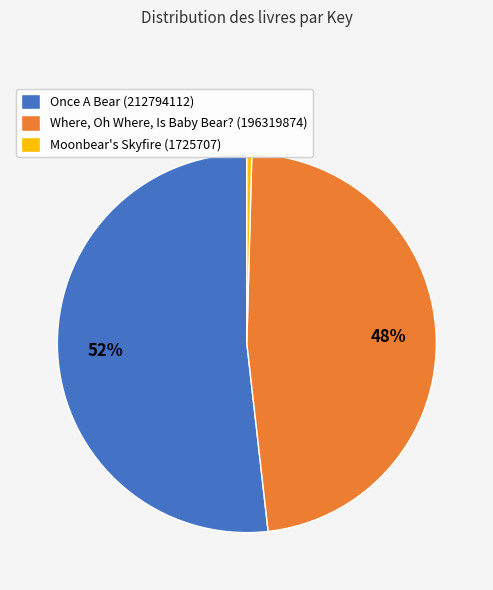

Count the number of slices in the pie.

3